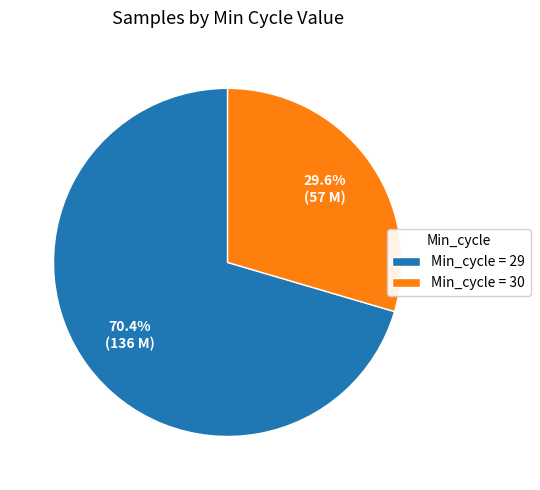

To the nearest percent, what is the average slice percentage?

50%